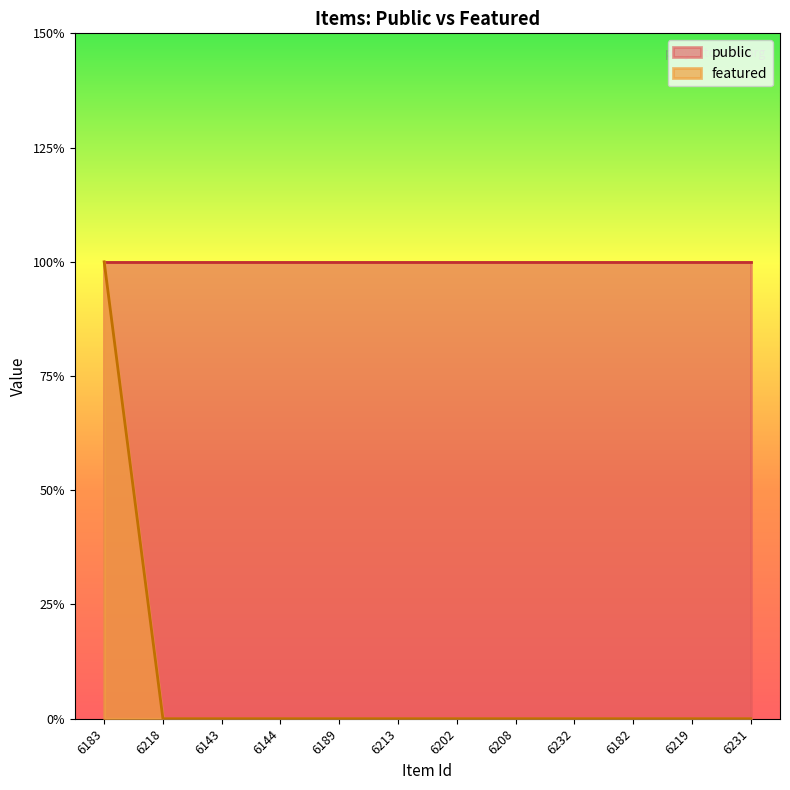

The value at 6232 is 0. True or false?

True